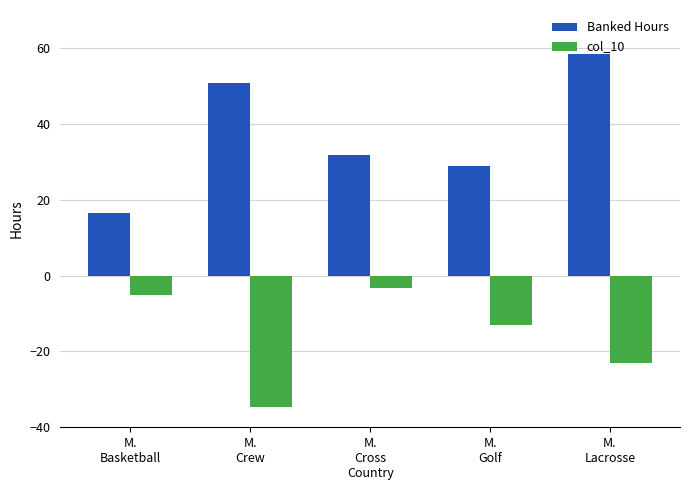

The Banked Hours series shows 20.3 at M.
Cross
Country. True or false?

False